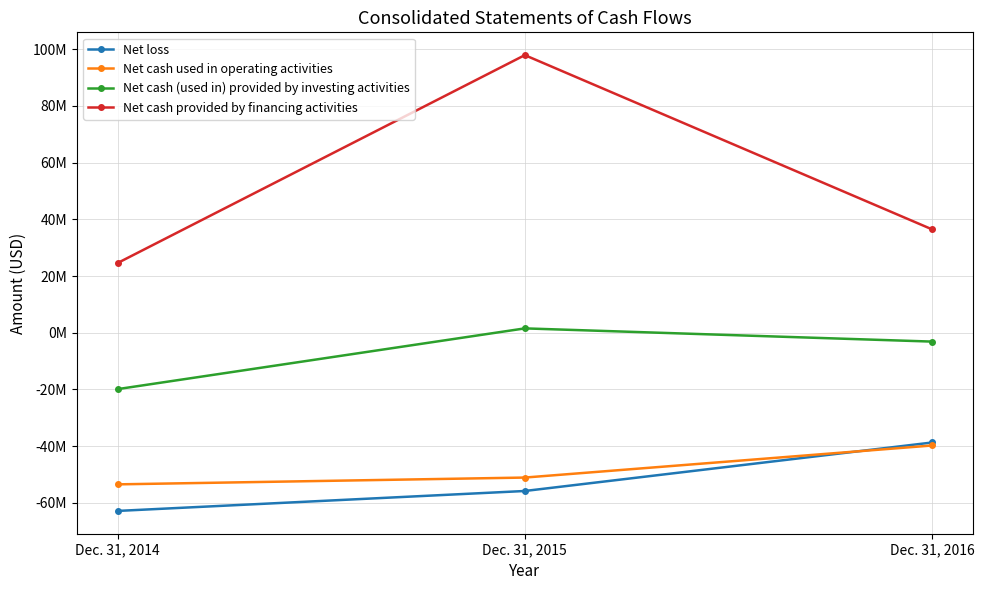

Does the chart have visible grid lines?

Yes